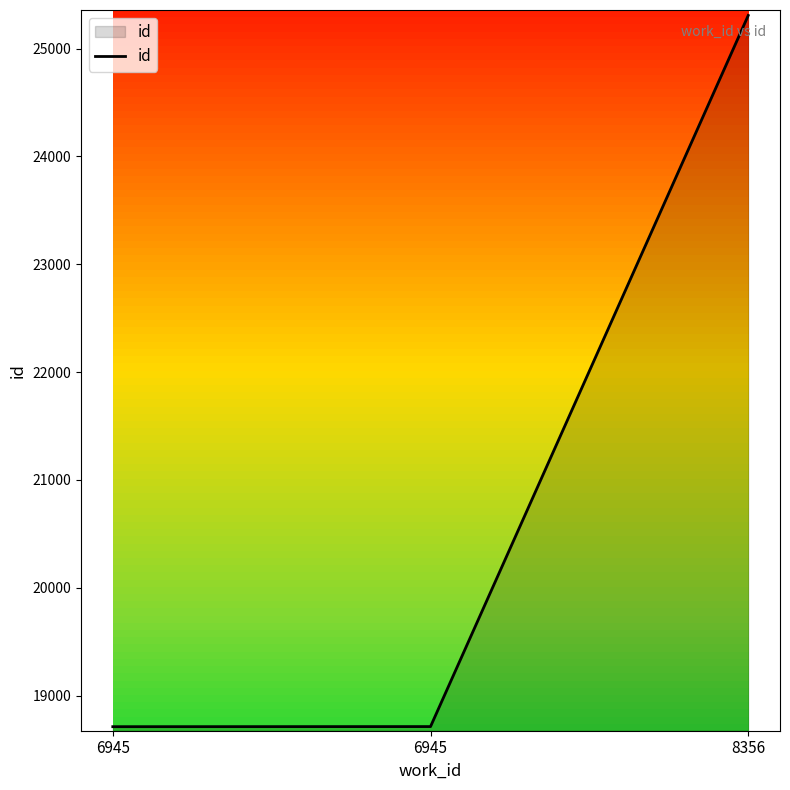

What is the greatest value displayed?

25308